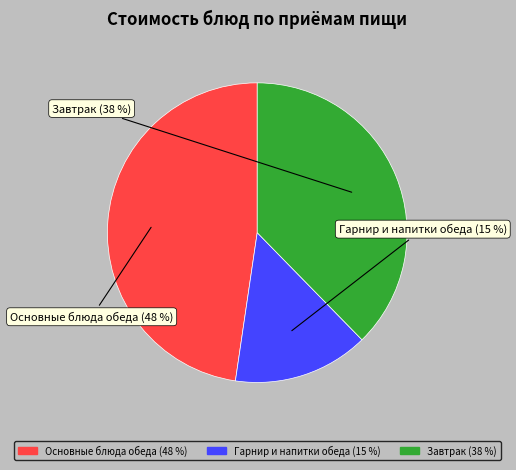

To the nearest percent, what is the difference between the largest and smallest slice percentages?

33%